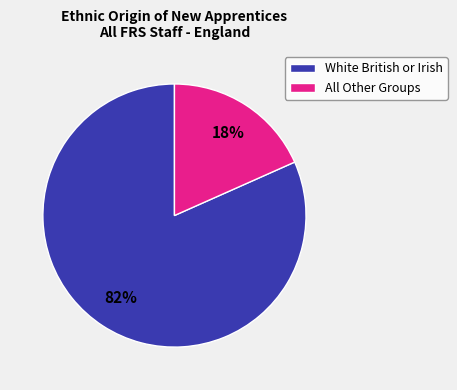

How many segments does this pie chart have?

2